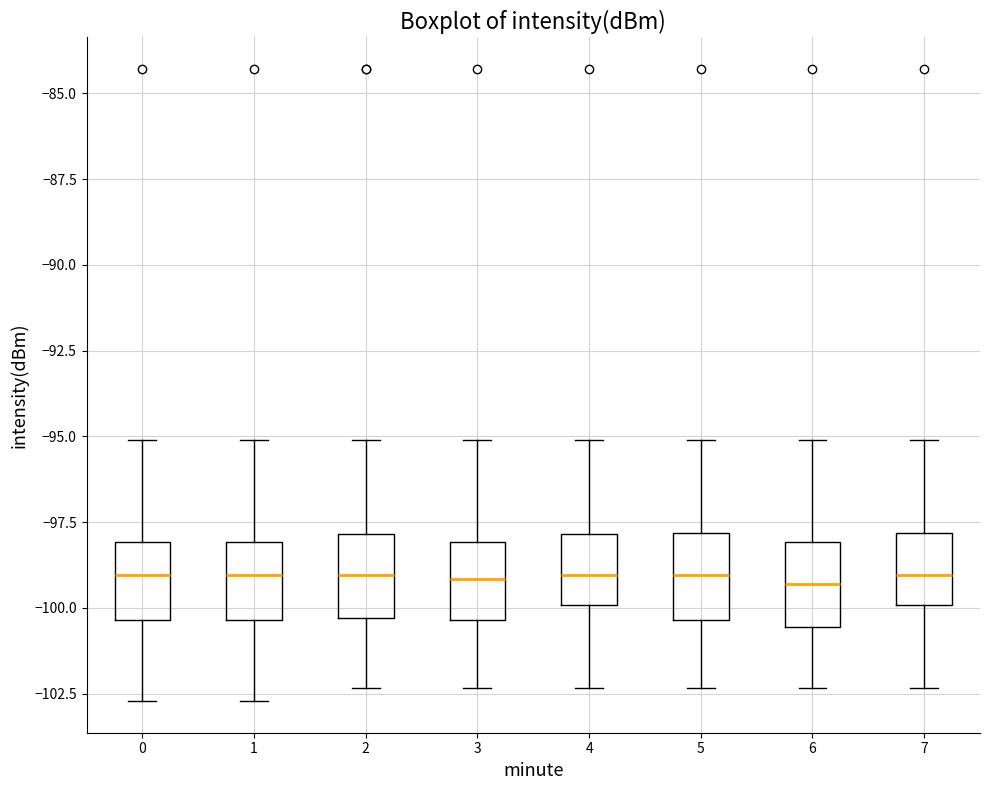

Where is the lower edge of the box at x = 6 on the y-axis? The values are not printed on the chart, so give them approximately, as read against the axis.

-100.5